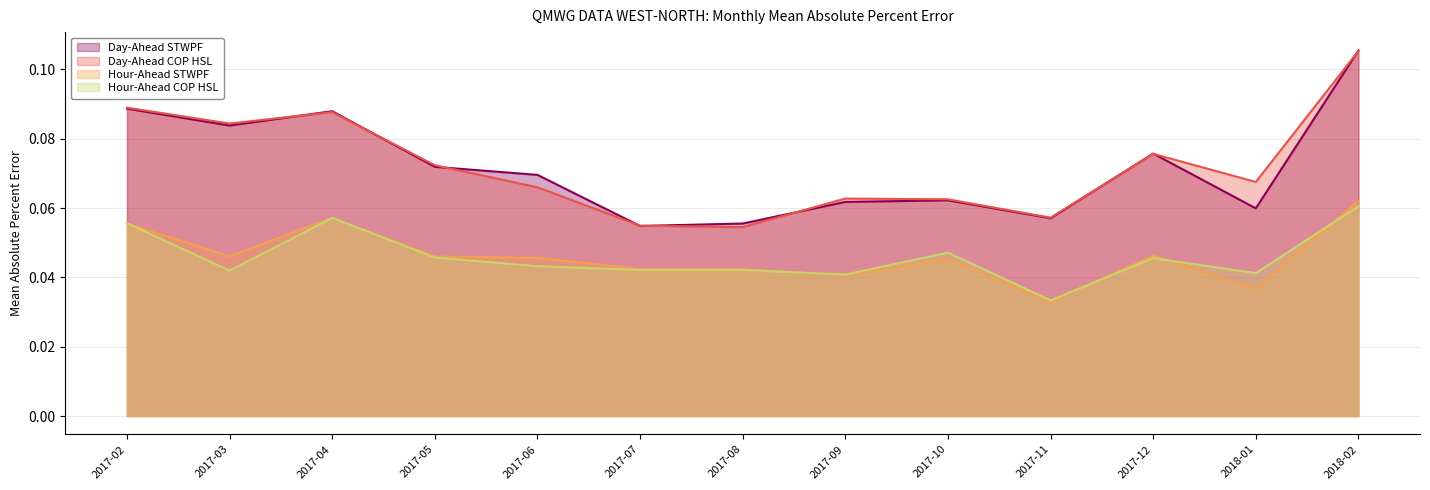

Count the Day-Ahead STWPF values in the range 0 to 1.

13